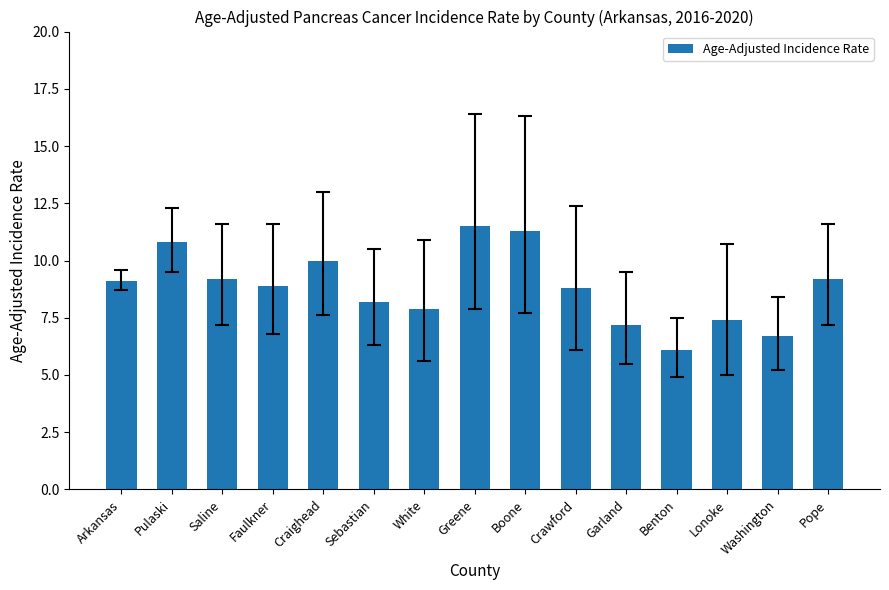

How many bars are there in total?

15